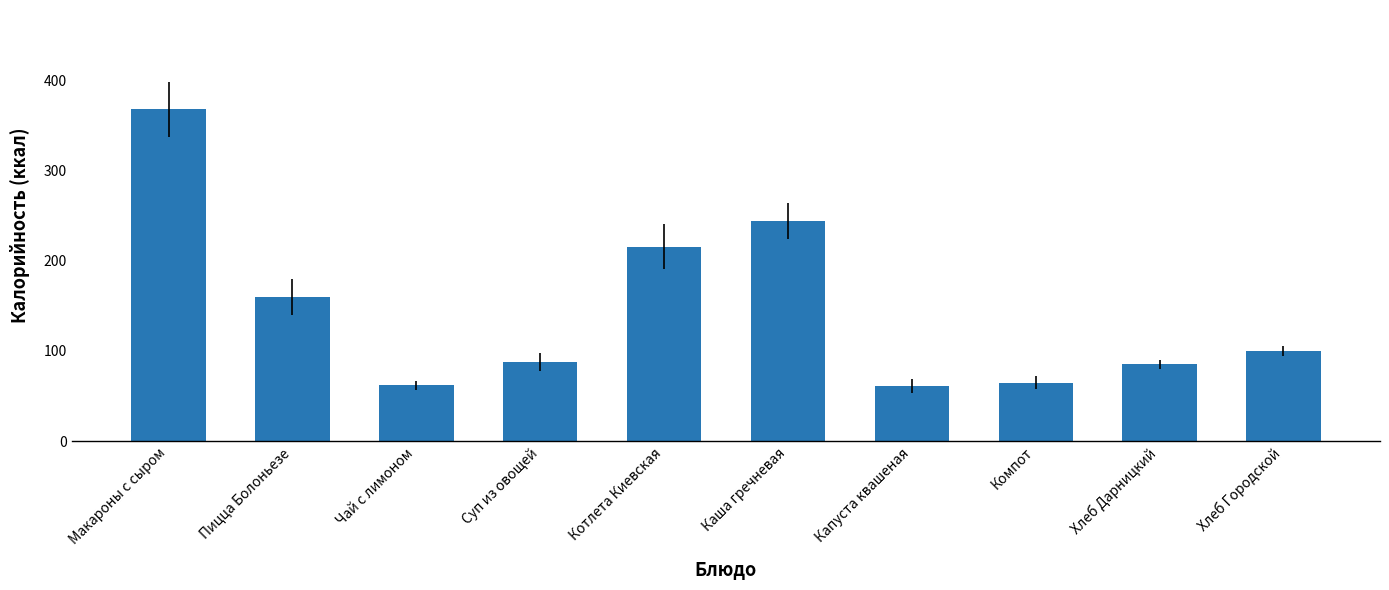

What is the value of the 2nd bar from the left?

159.8